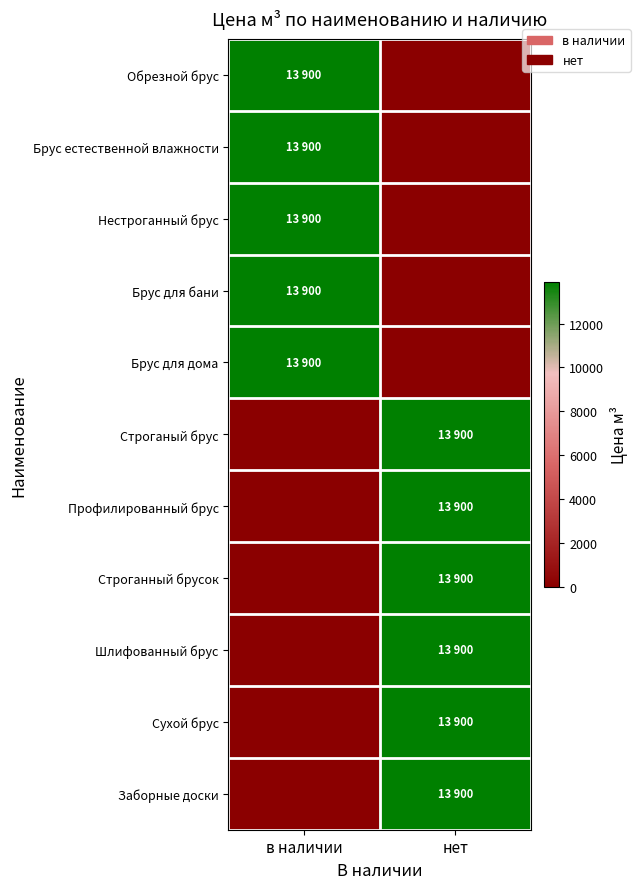

Reading left to right, transcribe all the data shown in this chart.

Обрезной брус: в наличии=13900	нет=0
Брус естественной влажности: в наличии=13900	нет=0
Нестроганный брус: в наличии=13900	нет=0
Брус для бани: в наличии=13900	нет=0
Брус для дома: в наличии=13900	нет=0
Строганый брус: в наличии=0	нет=13900
Профилированный брус: в наличии=0	нет=13900
Строганный брусок: в наличии=0	нет=13900
Шлифованный брус: в наличии=0	нет=13900
Сухой брус: в наличии=0	нет=13900
Заборные доски: в наличии=0	нет=13900